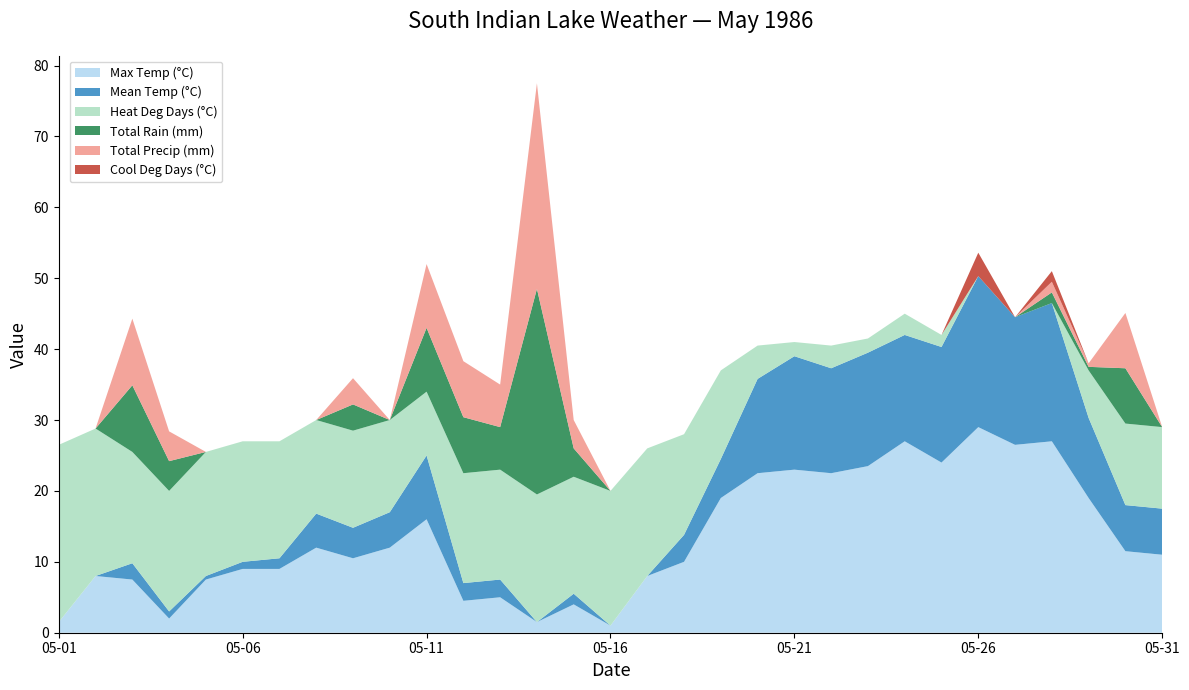

Reading left to right, transcribe all the data shown in this chart.

Max Temp (°C): 1.5	8.0	7.5	2.0	7.5	9.0	9.0	12.0	10.5	12.0	16.0	4.5	5.0	1.5	4.0	1.0	8.0	10.0	19.0	22.5	23.0	22.5	23.5	27.0	24.0	29.0	26.5	27.0	19.0	11.5	11.0
Mean Temp (°C): -7.0	-2.8	2.3	1.0	0.5	1.0	1.5	4.8	4.3	5.0	9.0	2.5	2.5	0.0	1.5	-1.0	0.0	3.8	5.5	13.3	16.0	14.8	16.0	15.0	16.3	21.3	18.0	19.5	11.3	6.5	6.5
Heat Deg Days (°C): 25.0	20.8	15.7	17.0	17.5	17.0	16.5	13.2	13.7	13.0	9.0	15.5	15.5	18.0	16.5	19.0	18.0	14.2	12.5	4.7	2.0	3.2	2.0	3.0	1.7	0.0	0.0	0.0	6.7	11.5	11.5
Total Rain (mm): 0.0	0.0	9.4	4.2	0.0	0.0	0.0	0.0	3.7	0.0	9.0	7.9	6.0	29.0	4.0	0.0	0.0	0.0	0.0	0.0	0.0	0.0	0.0	0.0	0.0	0.0	0.0	1.5	0.5	7.8	0.0
Total Precip (mm): 0.0	0.0	9.4	4.2	0.0	0.0	0.0	0.0	3.7	0.0	9.0	7.9	6.0	29.0	4.0	0.0	0.0	0.0	0.0	0.0	0.0	0.0	0.0	0.0	0.0	0.0	0.0	1.5	0.5	7.8	0.0
Cool Deg Days (°C): 0.0	0.0	0.0	0.0	0.0	0.0	0.0	0.0	0.0	0.0	0.0	0.0	0.0	0.0	0.0	0.0	0.0	0.0	0.0	0.0	0.0	0.0	0.0	0.0	0.0	3.3	0.0	1.5	0.0	0.0	0.0